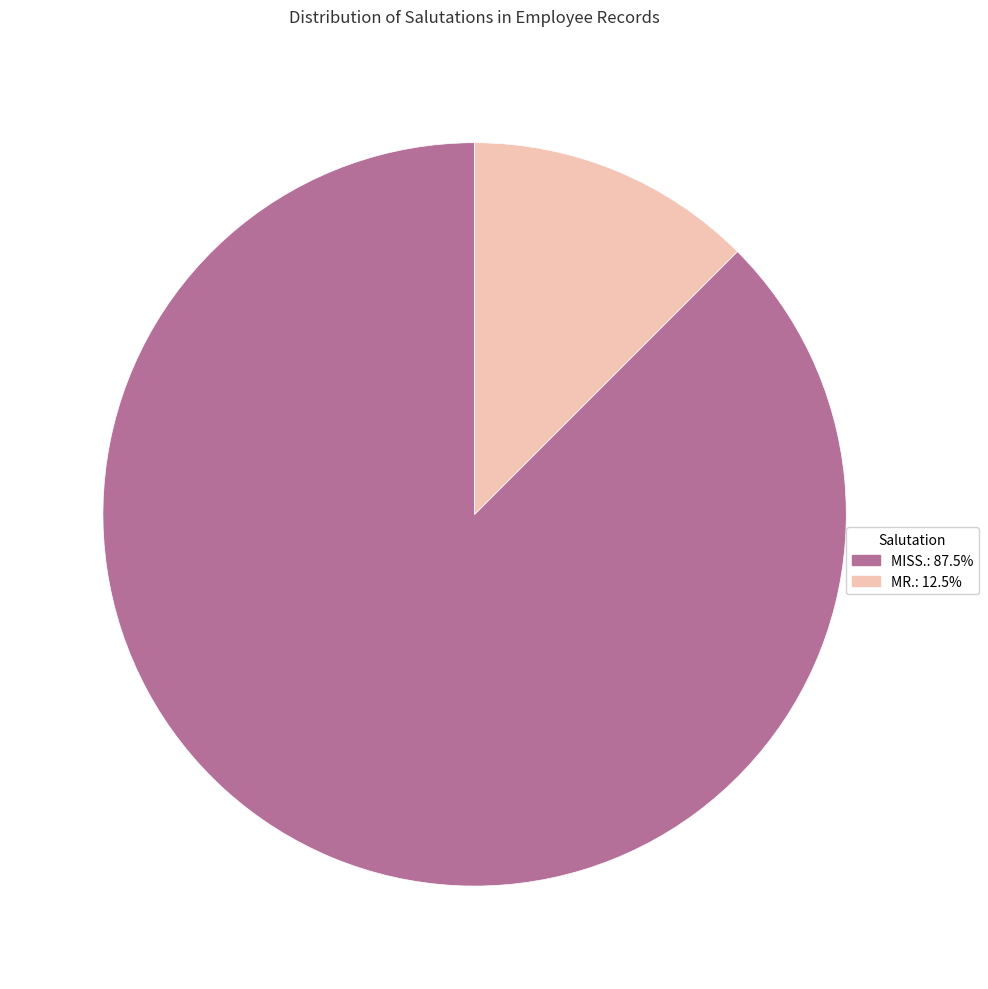

Which category has the smallest portion of the pie?

MR.